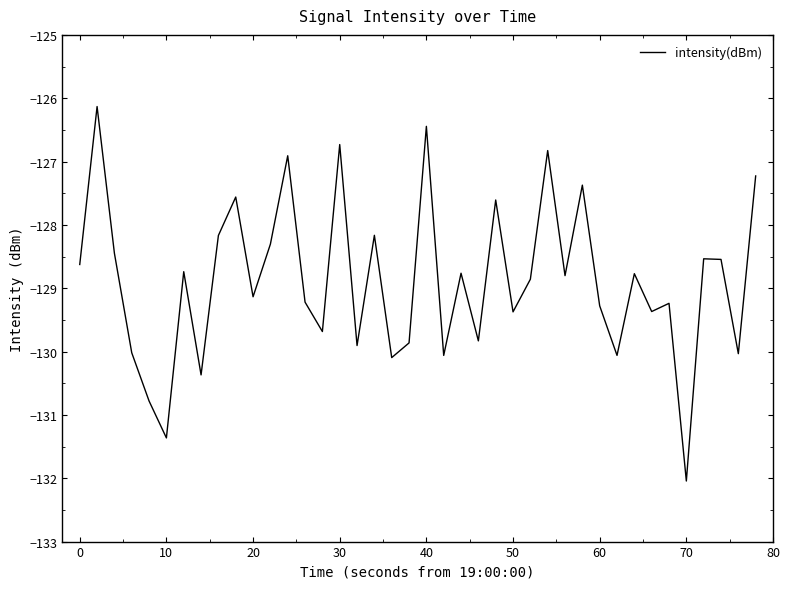

What is the sum of all values?

-5155.2